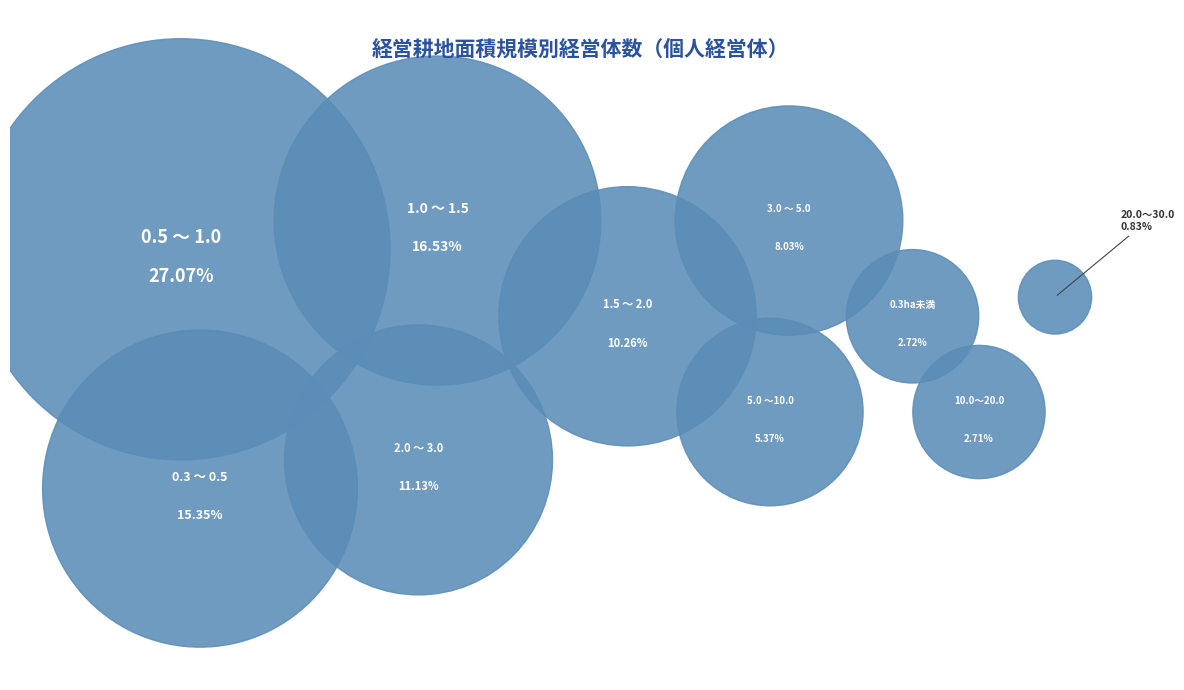

How many segments does this pie chart have?

10